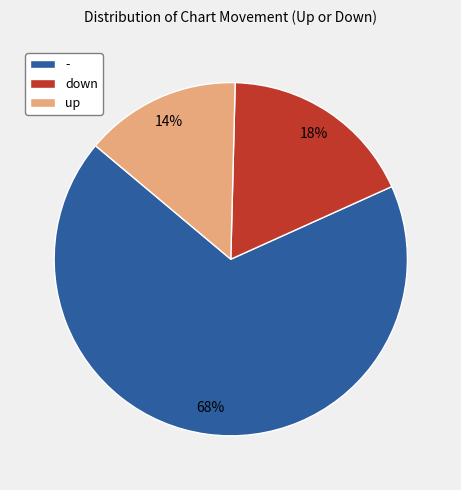

Which slice is the smallest?

up